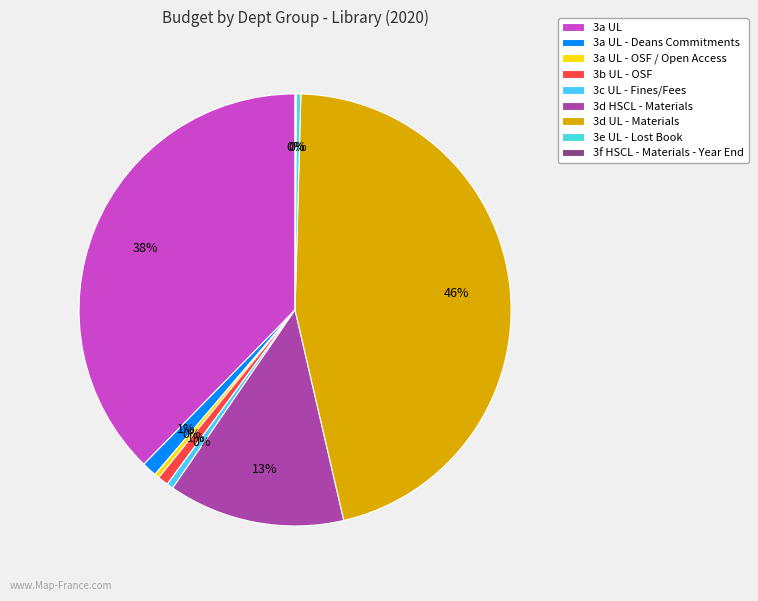

How many slices are in this pie chart?

9